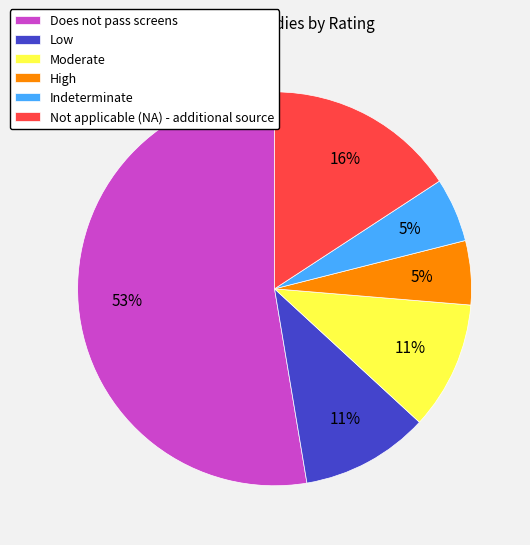

To the nearest percent, what portion does Indeterminate represent?

5%